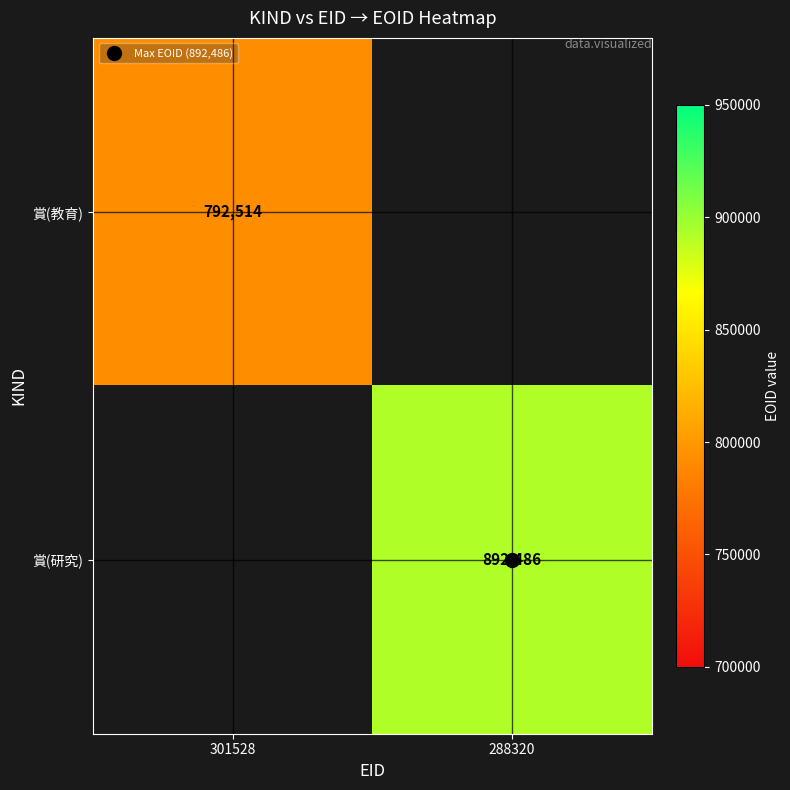

At how many categories does at least one series exceed 795064?

1